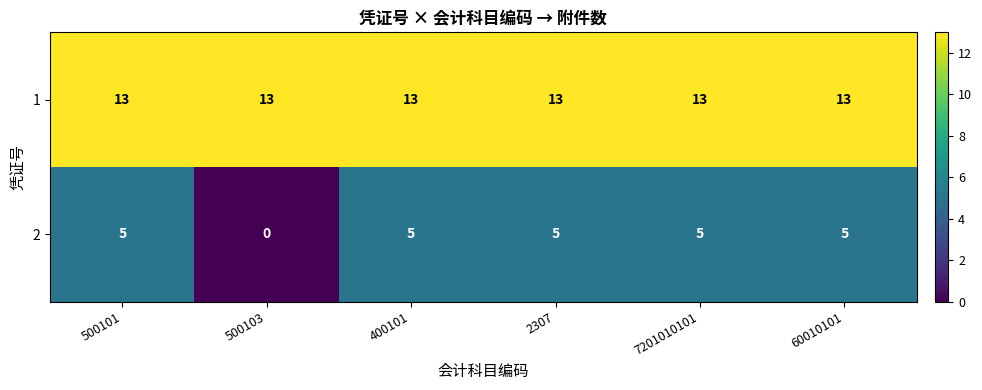

What is the highest value of the 2 series?

5